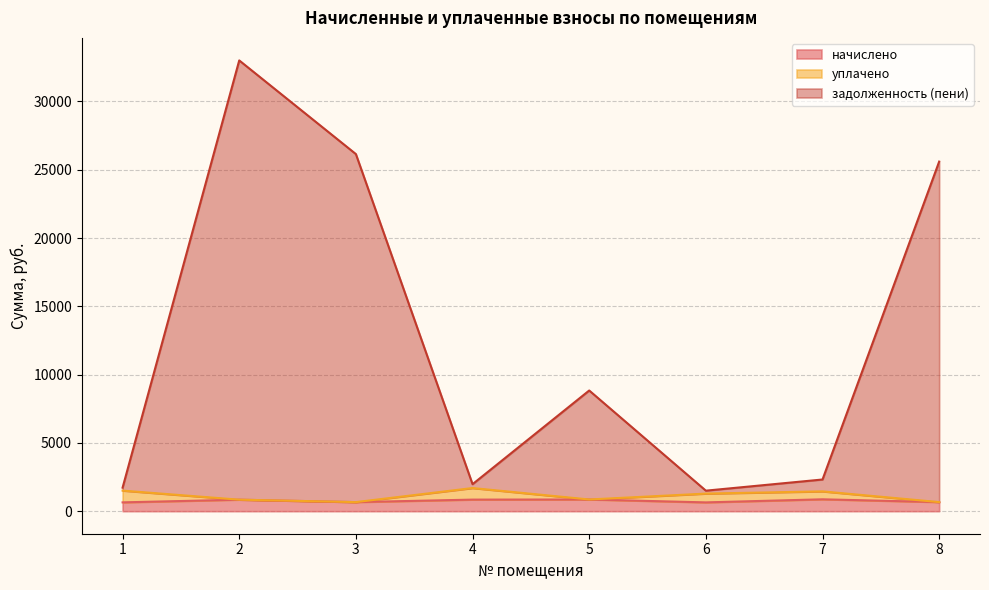

True or false: задолженность (пени) has a value of 33005.7 at 2.

True